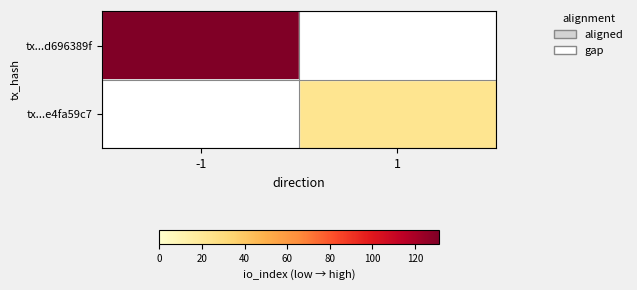

Is the value of tx...e4fa59c7 at -1 greater than the value of tx...d696389f at 1?

No